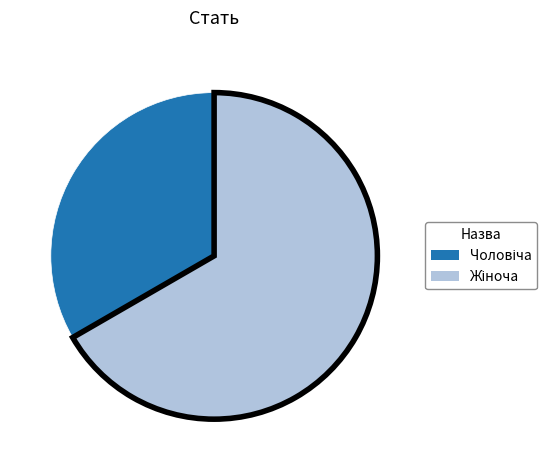

Does any single category account for the majority?

Yes